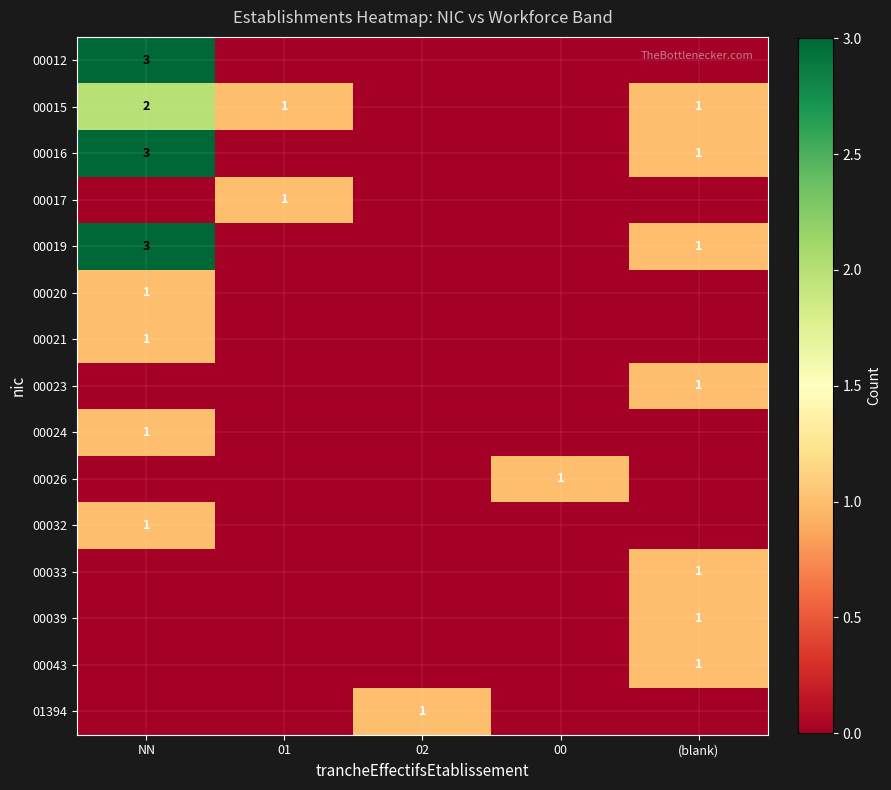

What is the total value across all series at (blank)?

7